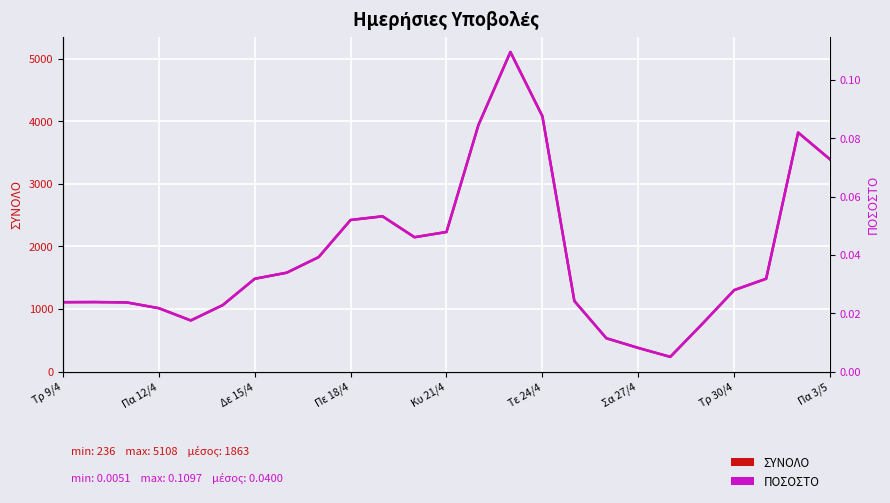

True or false: ΠΟΣΟΣΤΟ and ΣΥΝΟΛΟ cross at least once.

False